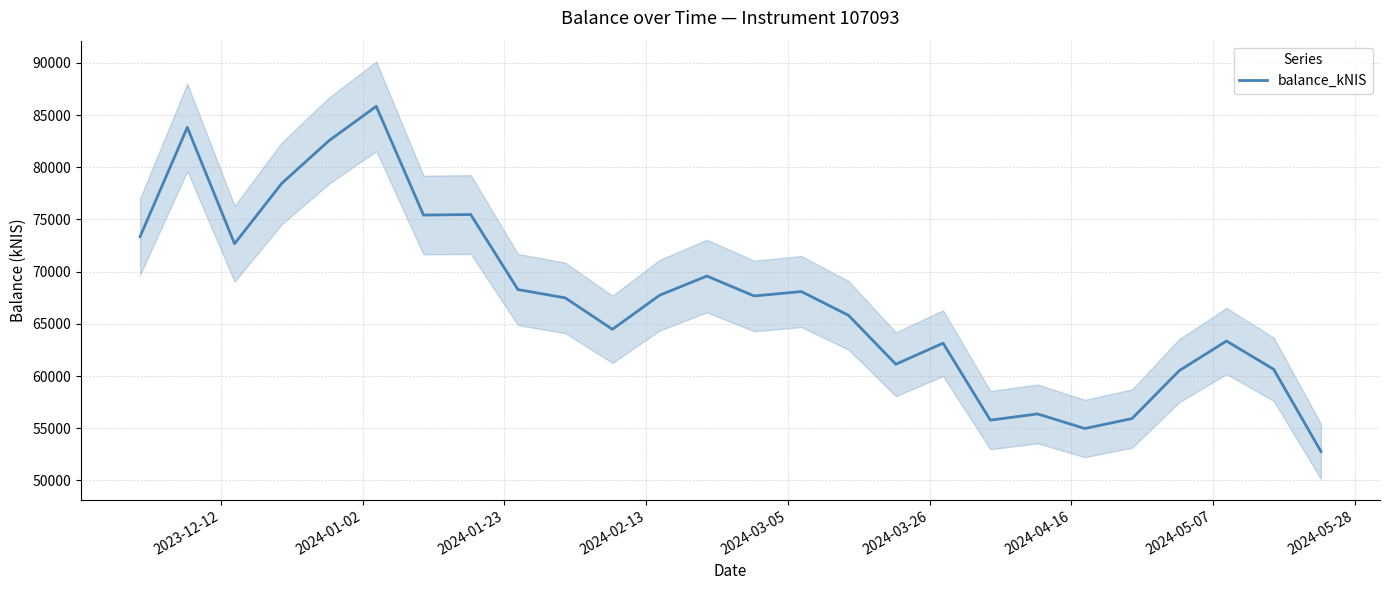

Reading left to right, what are all the values shown in this chart?

73353.6	83818.5	72676.1	78462.3	82552.9	85842.3	75423.8	75472.8	68283.9	67487.2	64475.4	67741.3	69578.4	67669.0	68091.8	65808.6	61128.7	63144.5	55769.5	56365.9	54969.1	55918.4	60510.9	63353.4	60640.2	52764.7